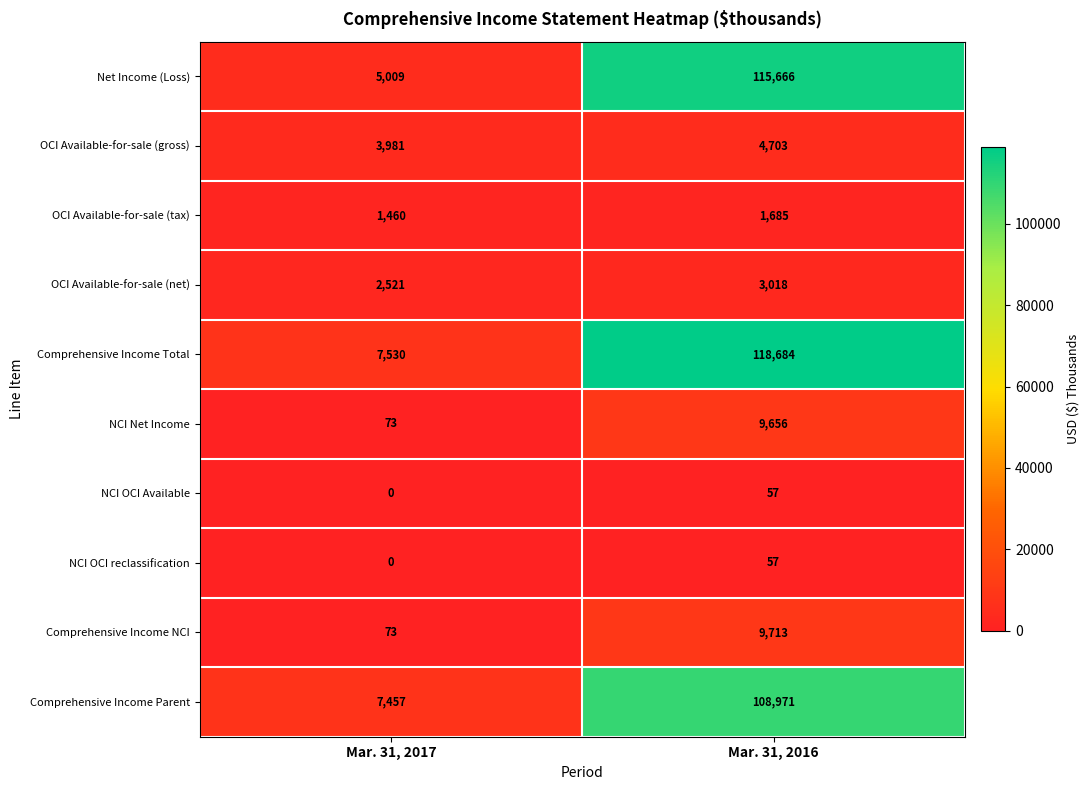

What is the sum of the NCI OCI Available values at Mar. 31, 2016 and Mar. 31, 2017?

57